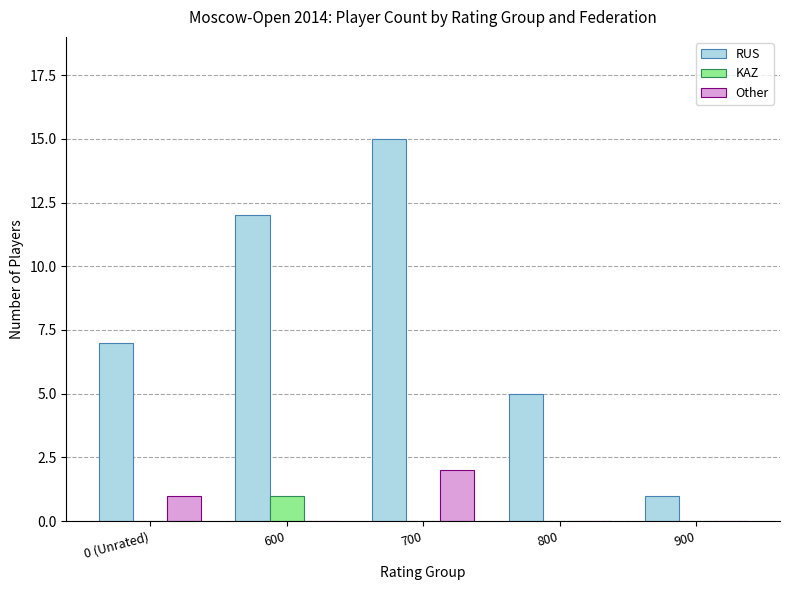

What is the sum of all Other values?

3